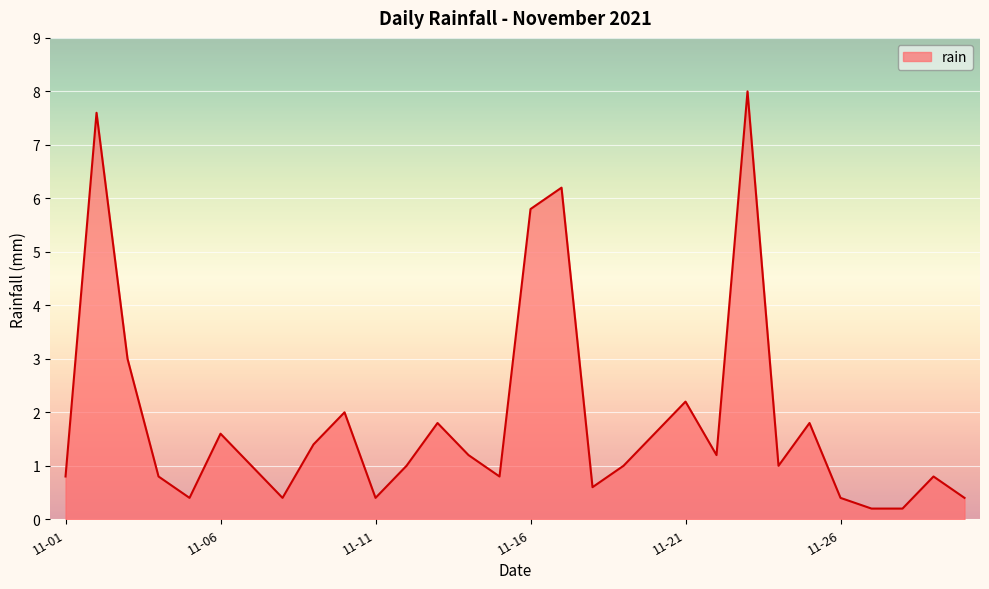

What is the difference between the maximum and minimum values?

7.8